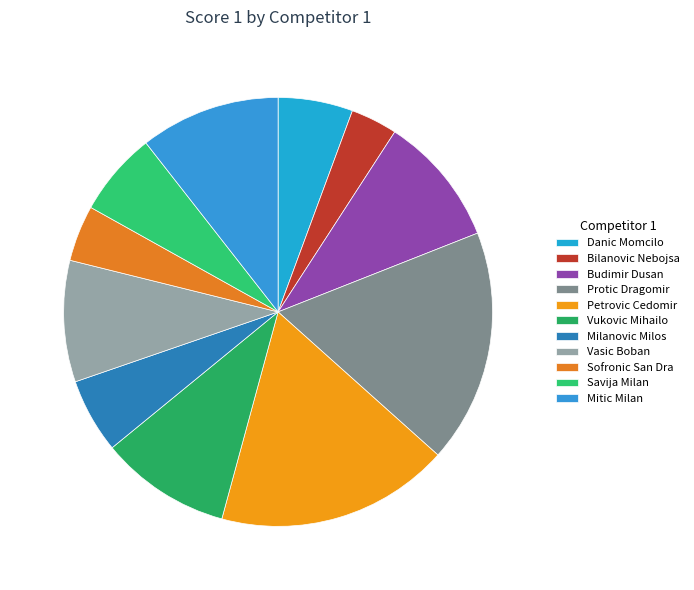

Which slice is the smallest?

Bilanovic Nebojsa